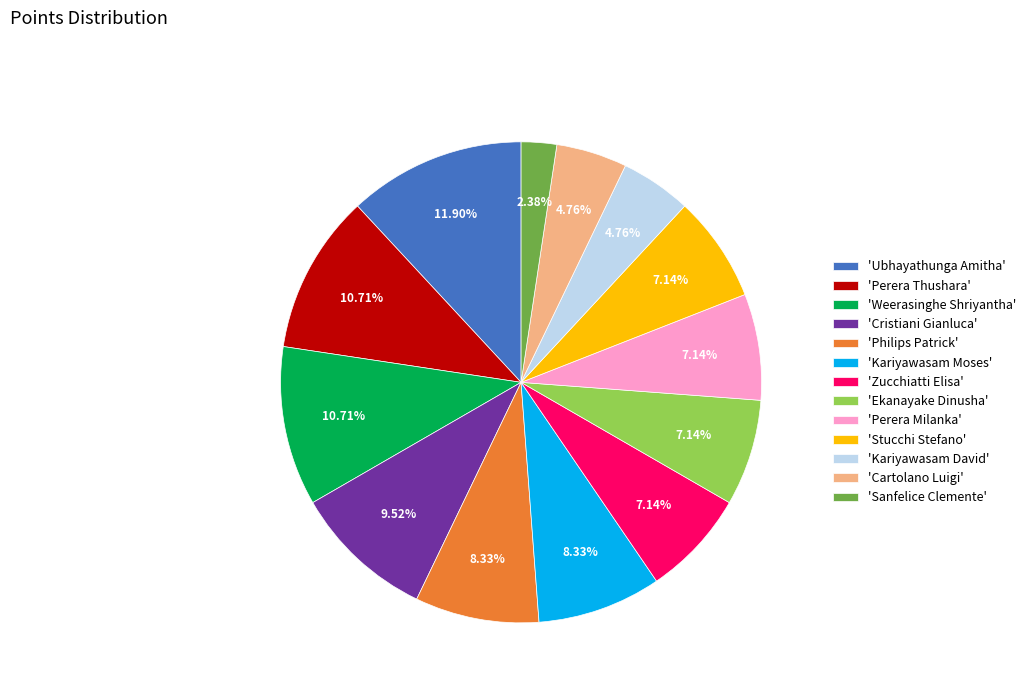

Which has a higher value, 'Cartolano Luigi' or 'Philips Patrick'?

'Philips Patrick'